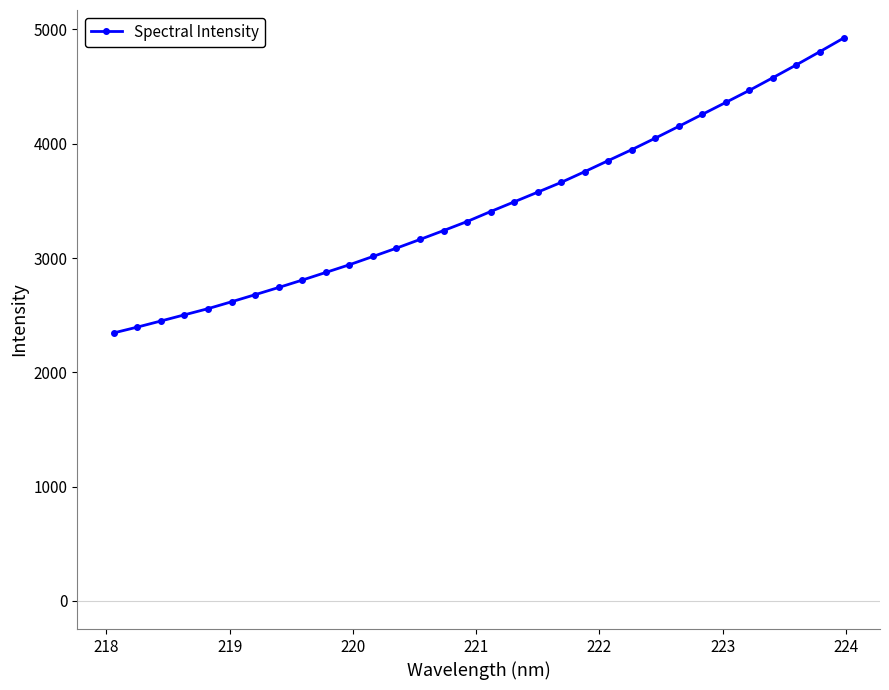

What is the difference between the maximum and minimum values?

2578.9